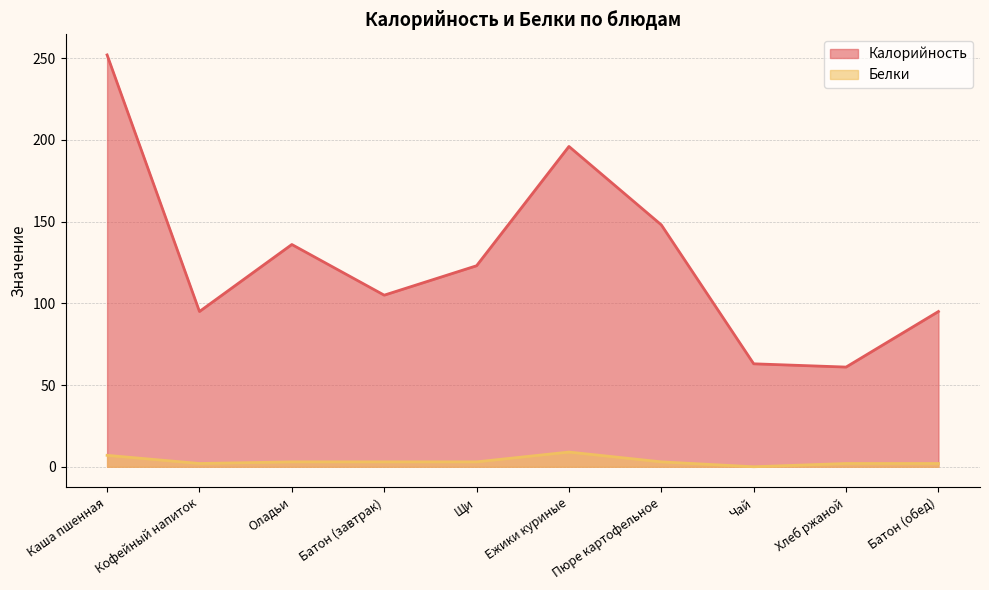

True or false: Белки has a value of 1 at Кофейный напиток.

False